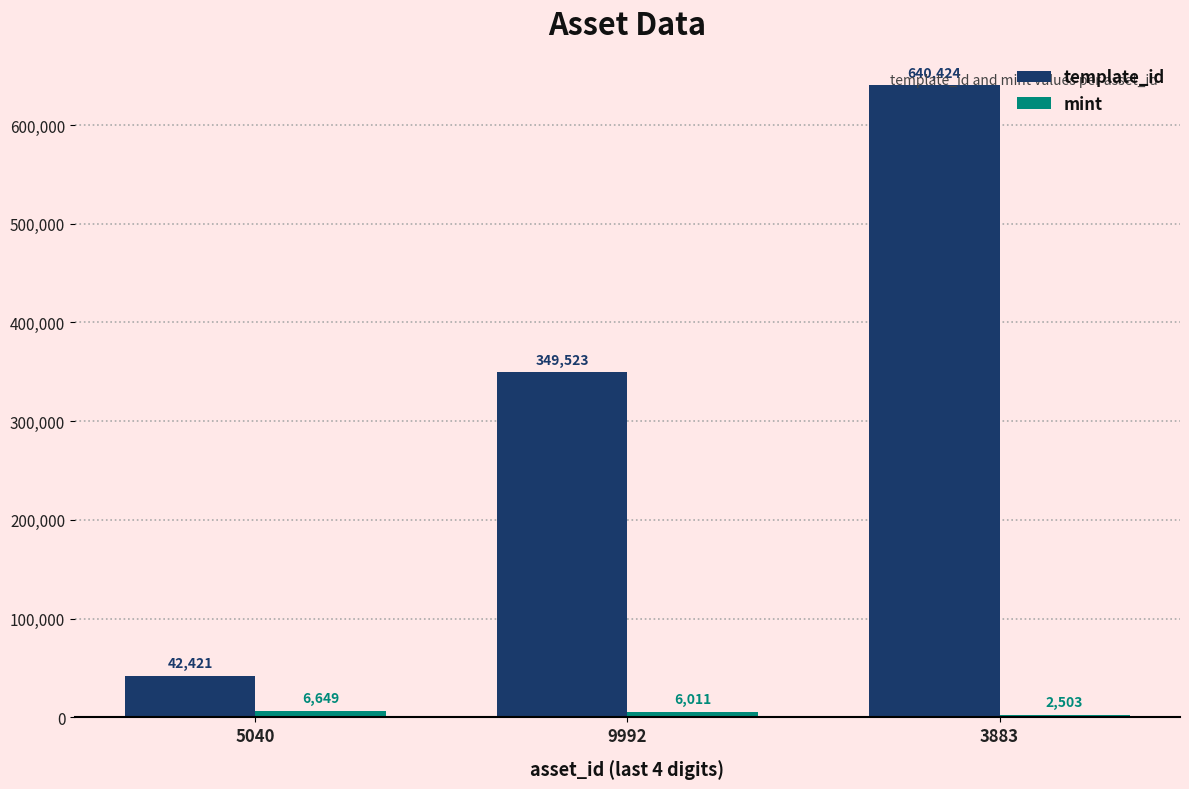

Which label corresponds to the smallest value in the chart?

3883